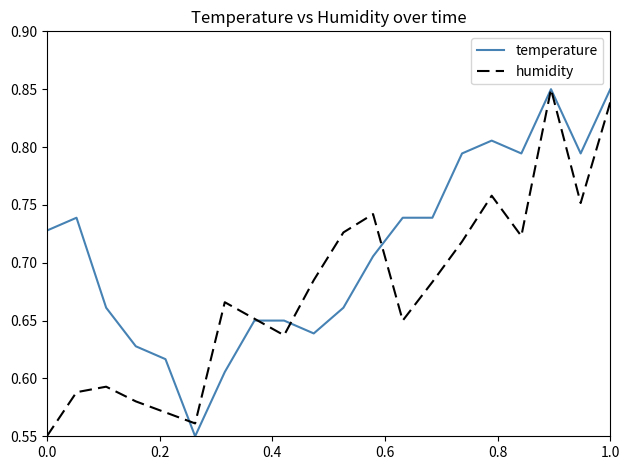

List the series in order of their overall mean, lowest first.

humidity, temperature